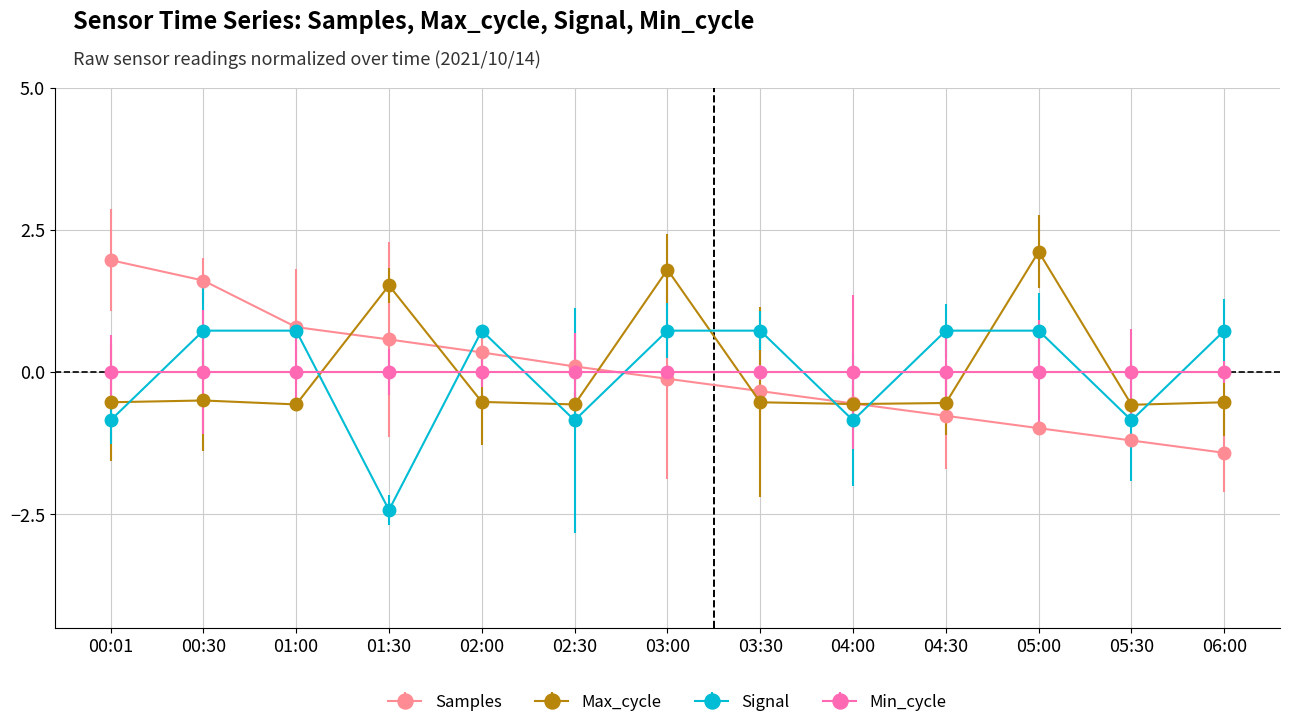

What is the value of the Max_cycle point at the 7th from the left?

1.8